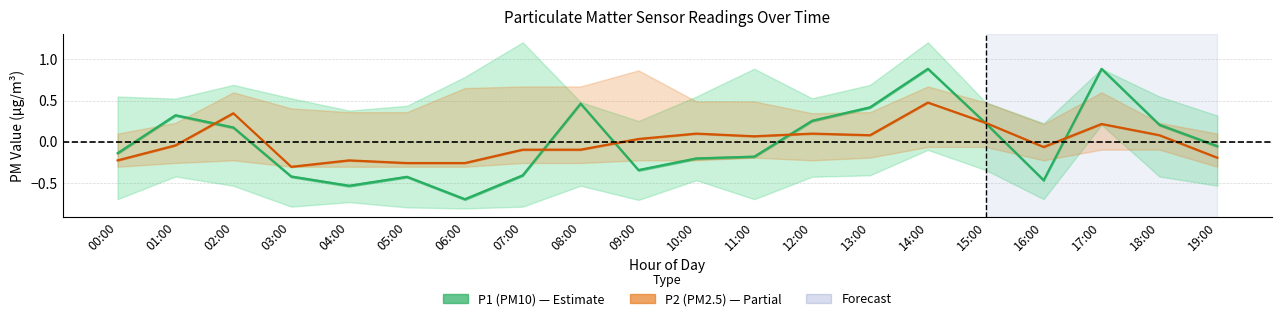

True or false: P1 (PM10) and P2 (PM2.5) cross at least once.

True